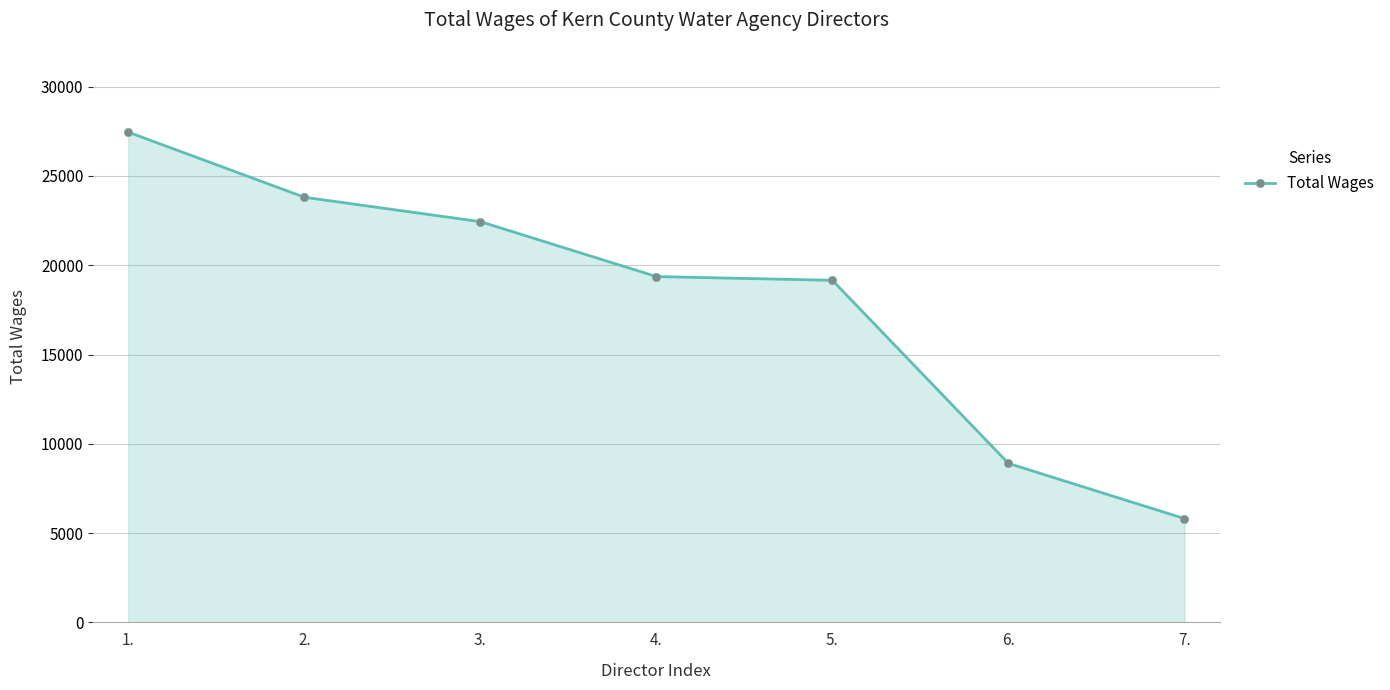

Which label corresponds to the smallest value in the chart?

7.